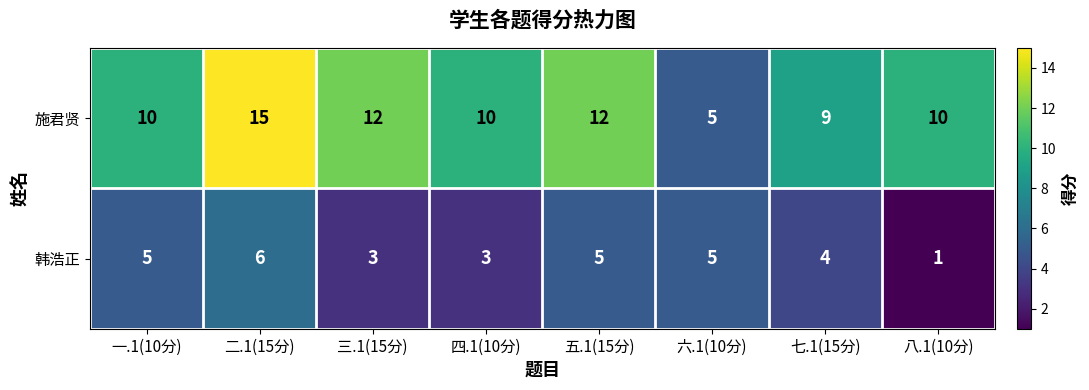

Is it true that 韩浩正 equals 6 at 二.1(15分)?

True